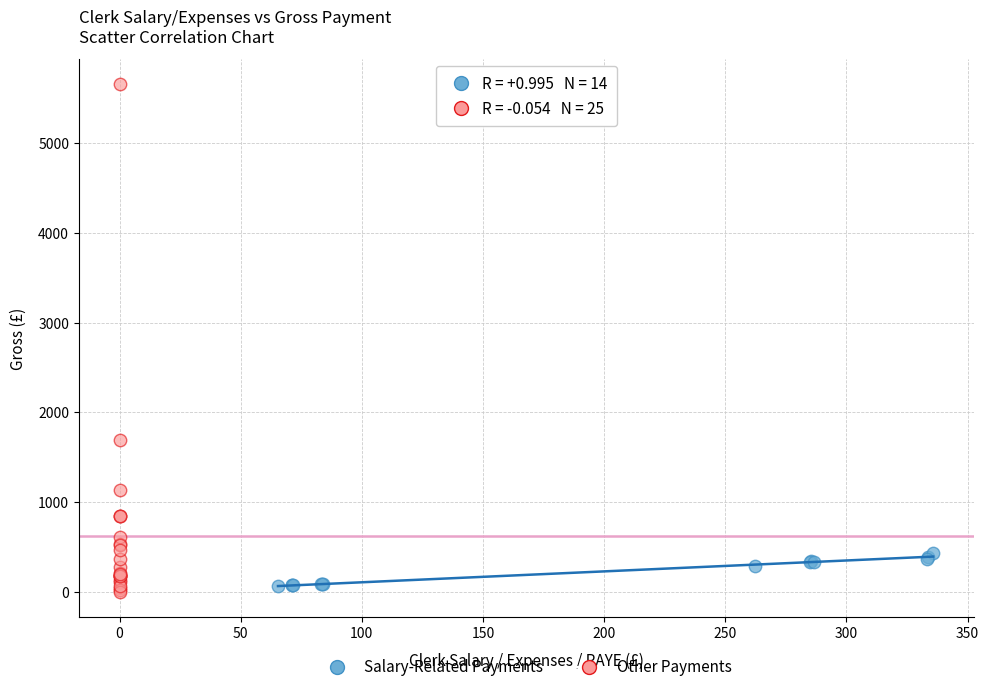

Which series reaches the maximum Y coordinate?

Other Payments